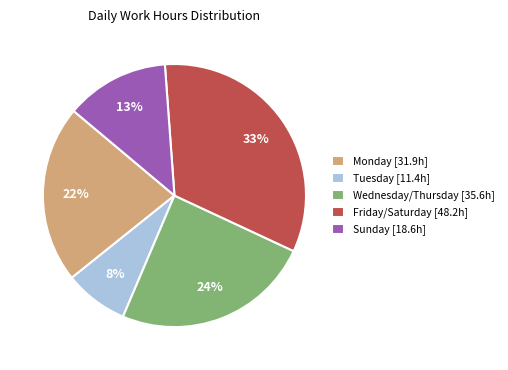

Is there any slice that represents more than half of the pie?

No